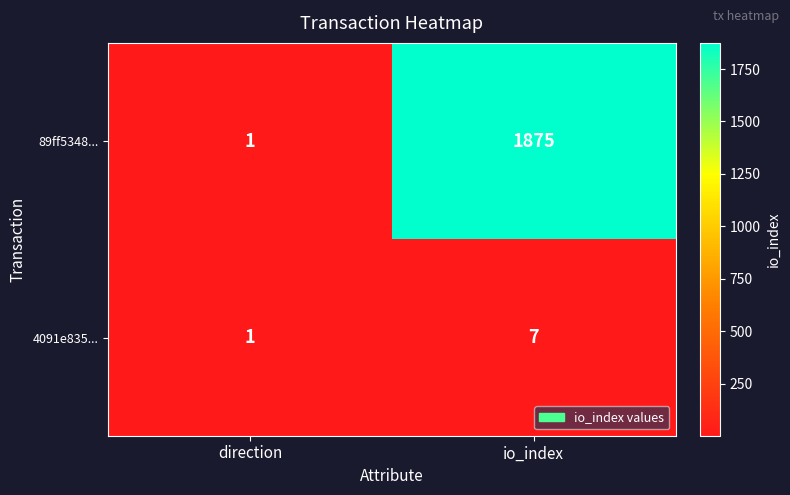

At how many categories does at least one series exceed 1224?

1